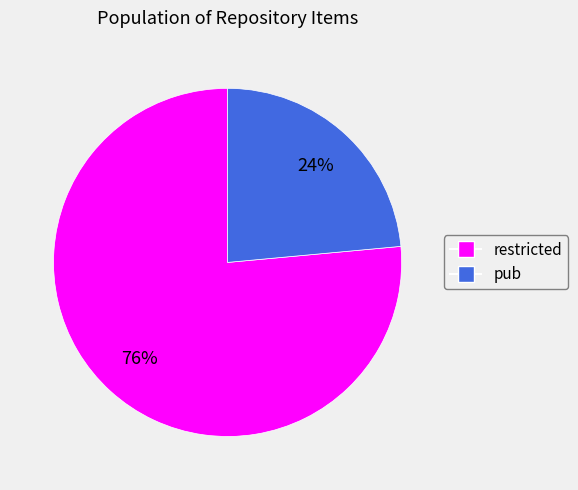

Which has a higher value, restricted or pub?

restricted